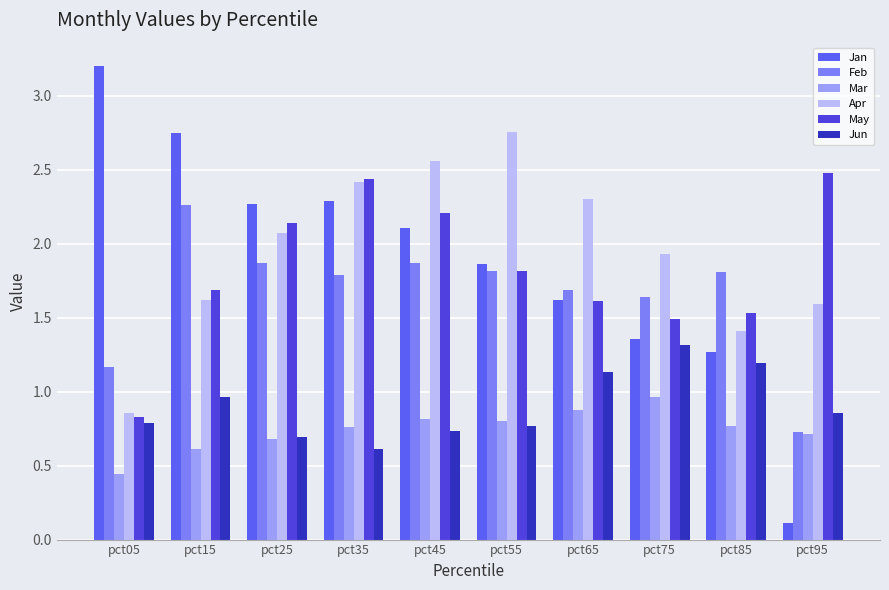

What is the spread (max minus min) of values at pct25?

1.6